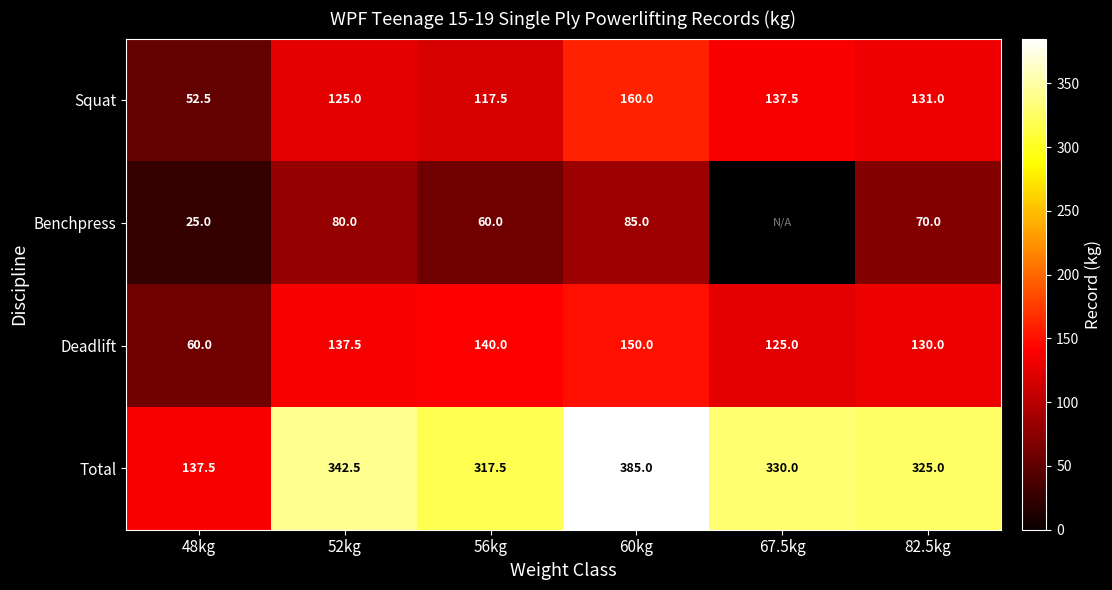

At how many categories does at least one series exceed 155?

5